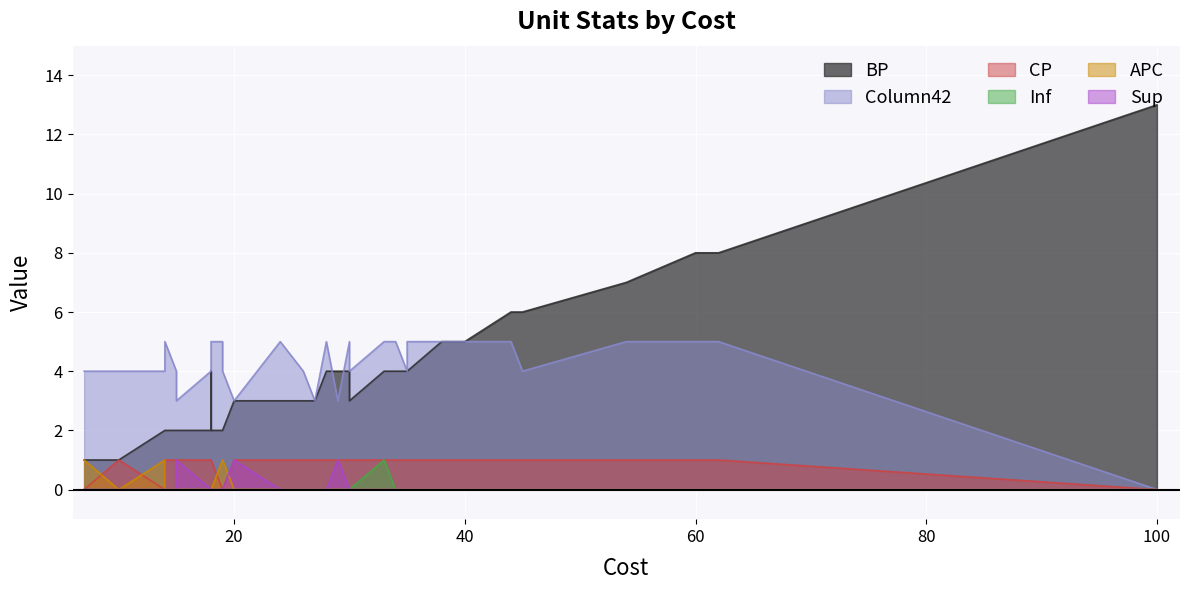

How many lines are shown in the chart?

6